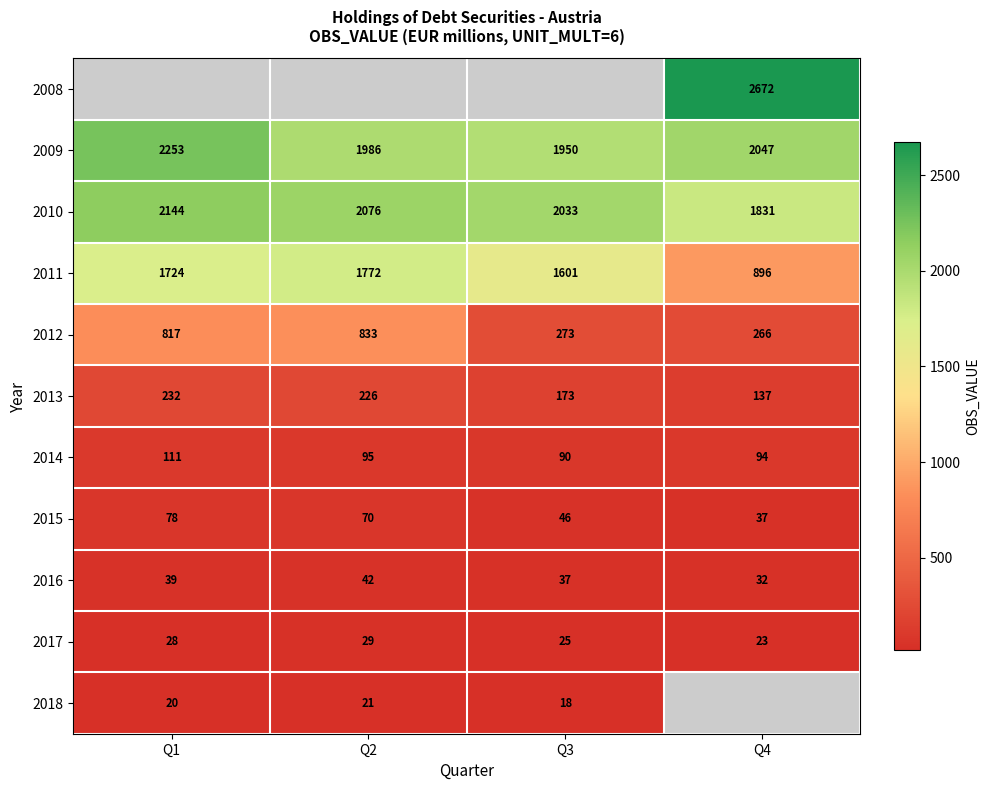

What is the maximum value for 2014?

111